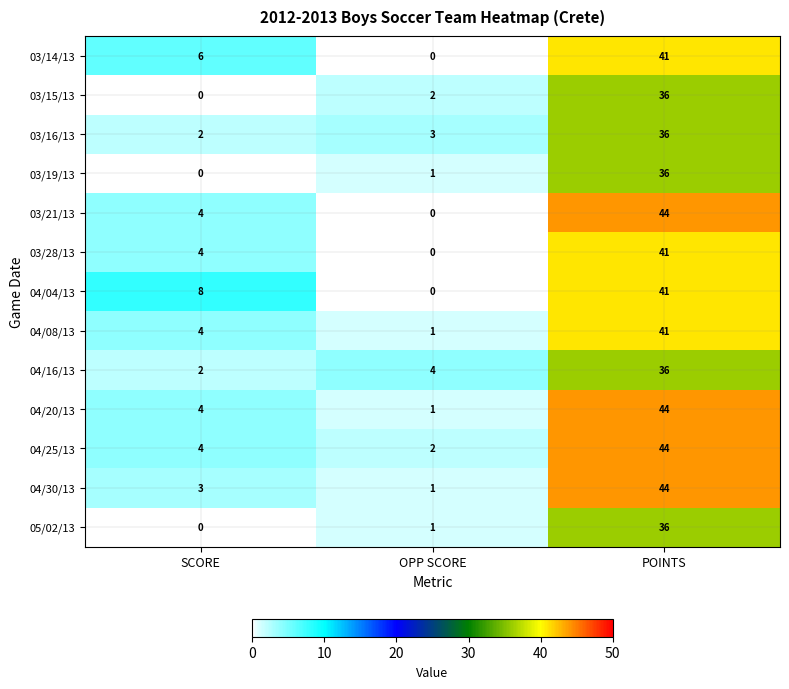

Rank the categories by 03/19/13 value from lowest to highest.

SCORE, OPP SCORE, POINTS